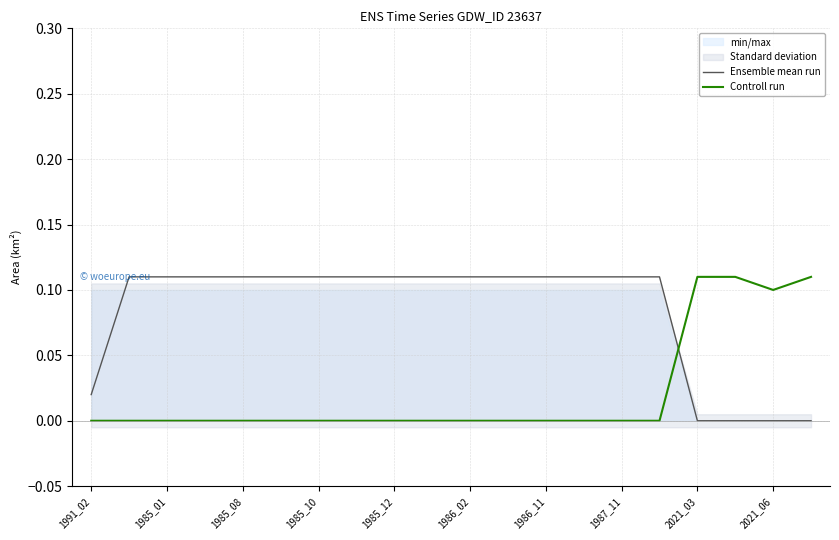

Count the Controll run values in the range 0 to 1.

20